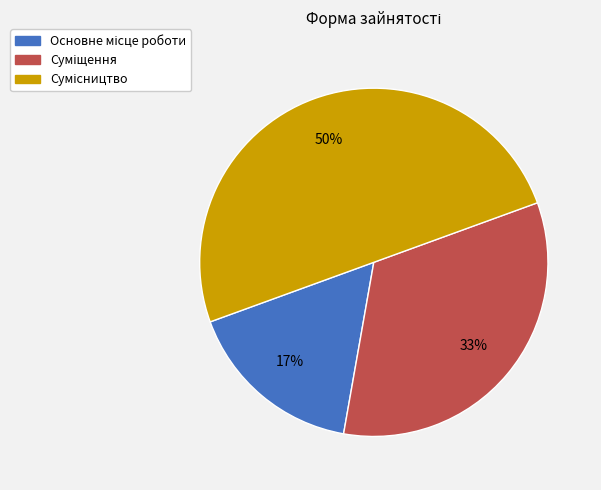

How many segments does this pie chart have?

3